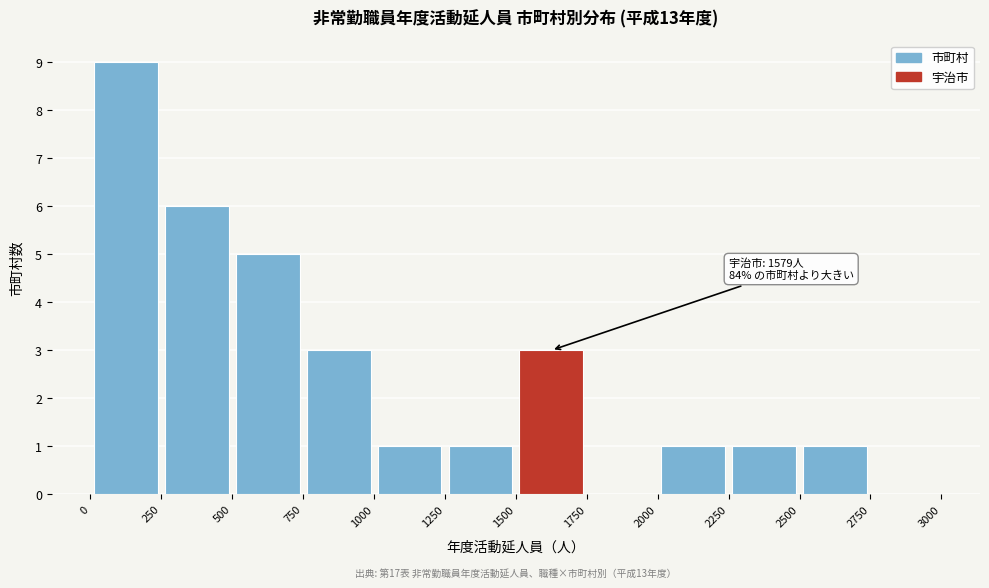

Over which range of the x-axis is the bar tallest?

0 to 250